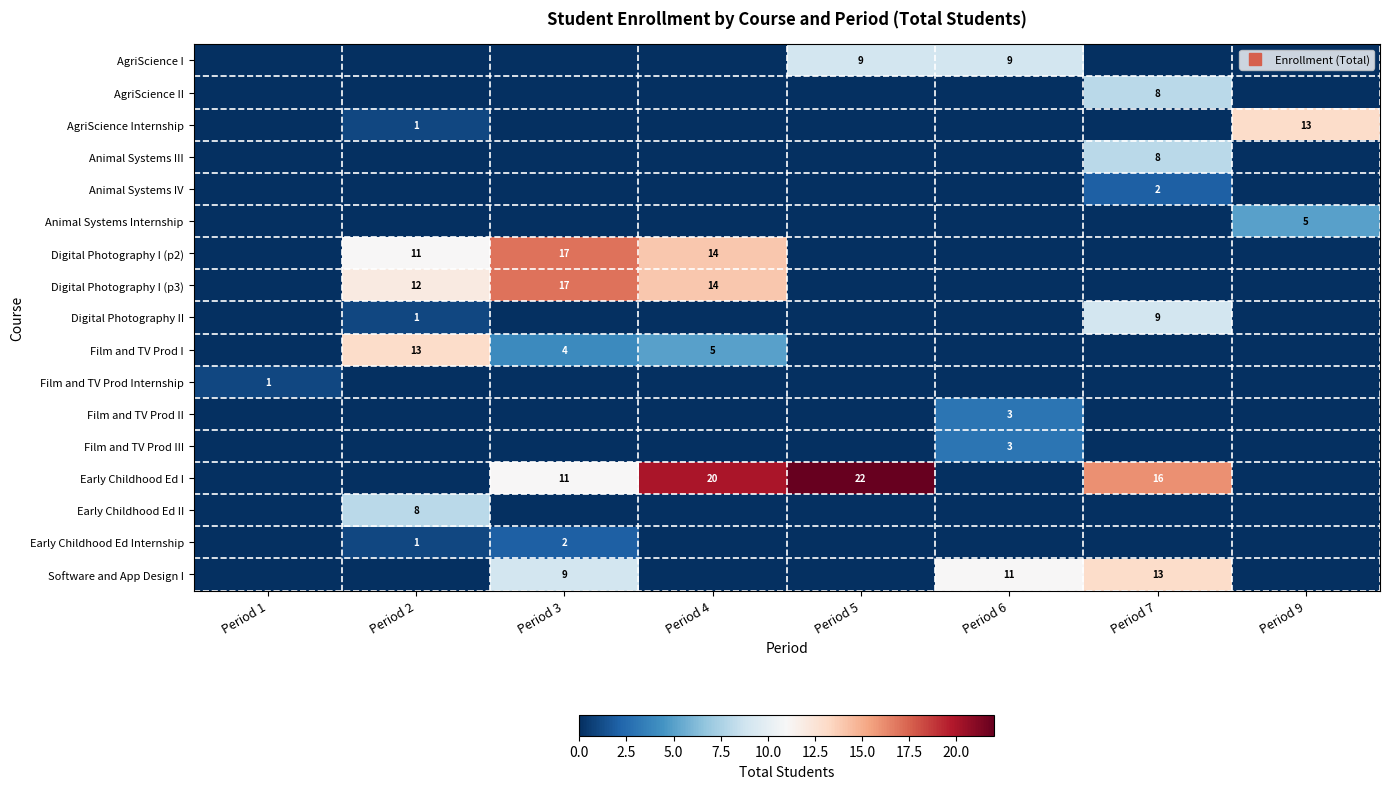

The value of Film and TV Prod I at Period 4 is 5. True or false?

True